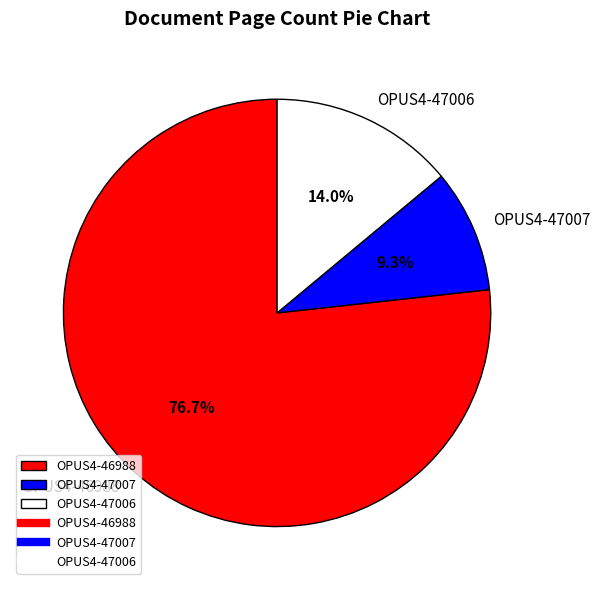

What is the ratio of the value at OPUS4-47006 to the value at OPUS4-46988?

0.2